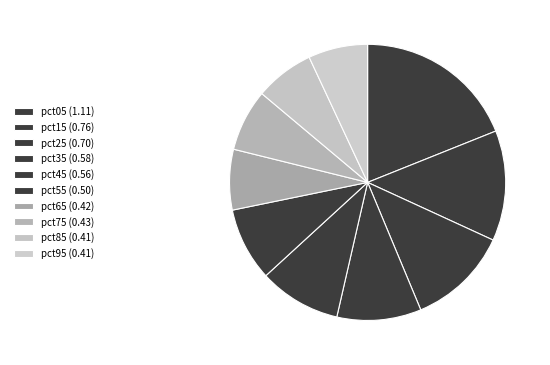

Rank the categories by value from highest to lowest.

pct05, pct15, pct25, pct35, pct45, pct55, pct75, pct65, pct95, pct85